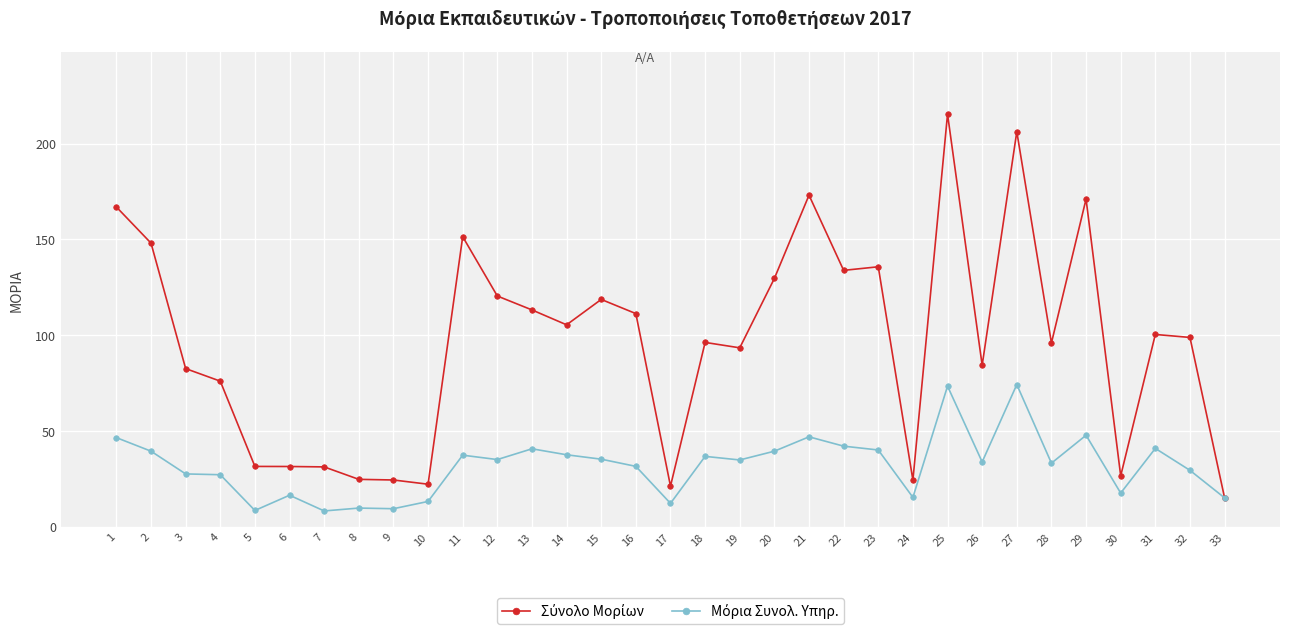

At which category does the chart reach its peak across all series?

25